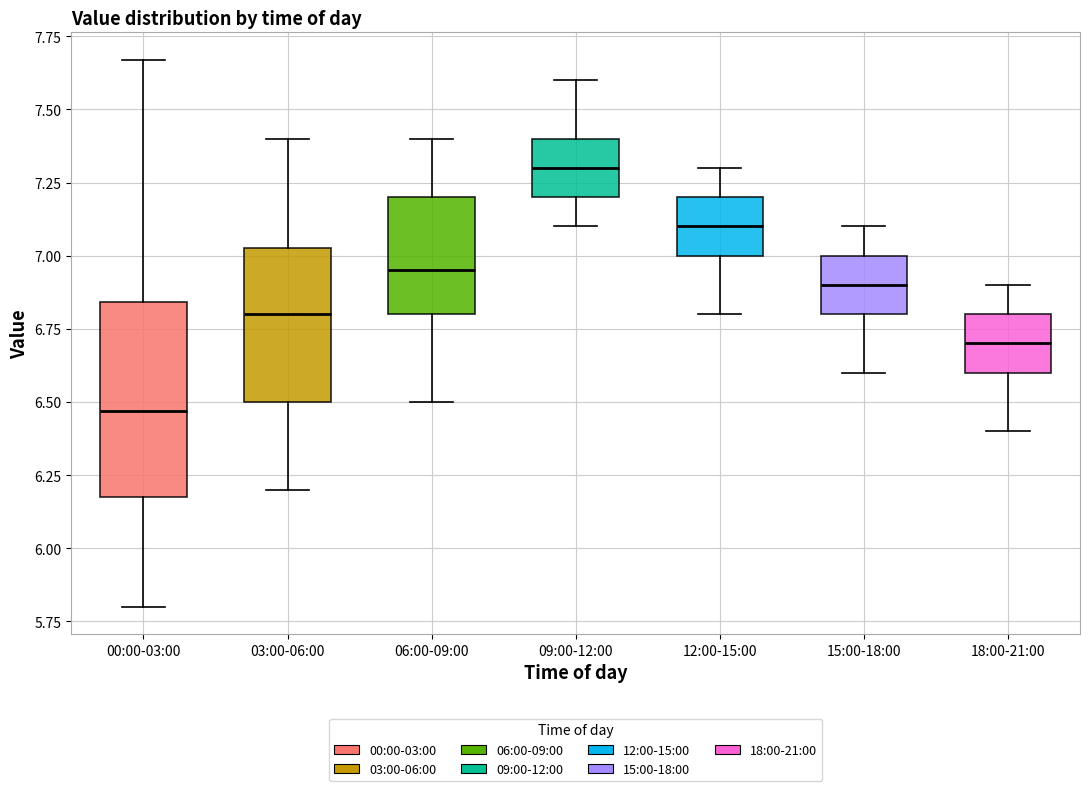

Where does the lower whisker of the box for 12:00-15:00 end on the y-axis? The values are not printed on the chart, so give them approximately, as read against the axis.

6.80